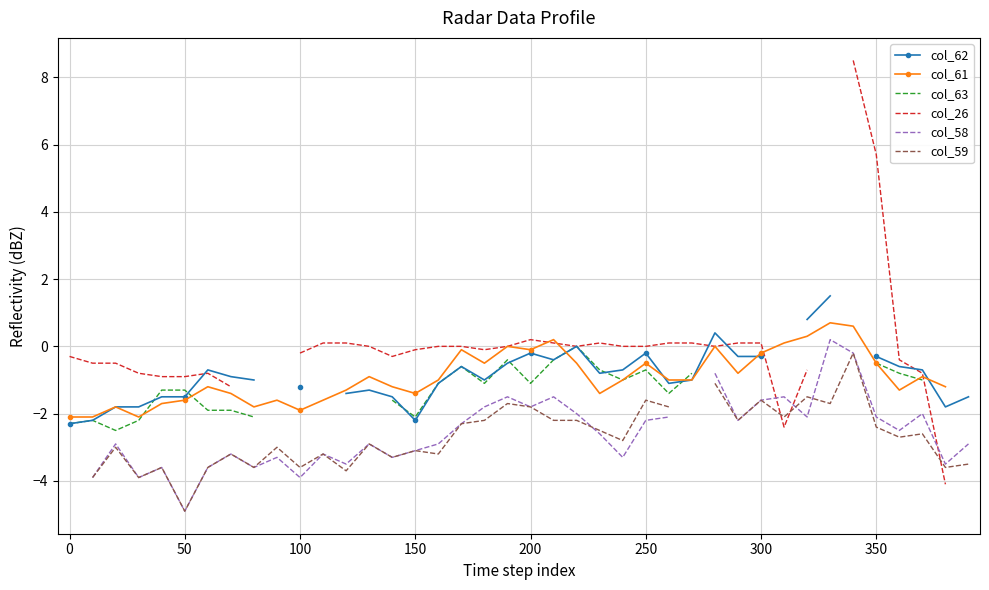

How many data points in col_61 are above -1?

17